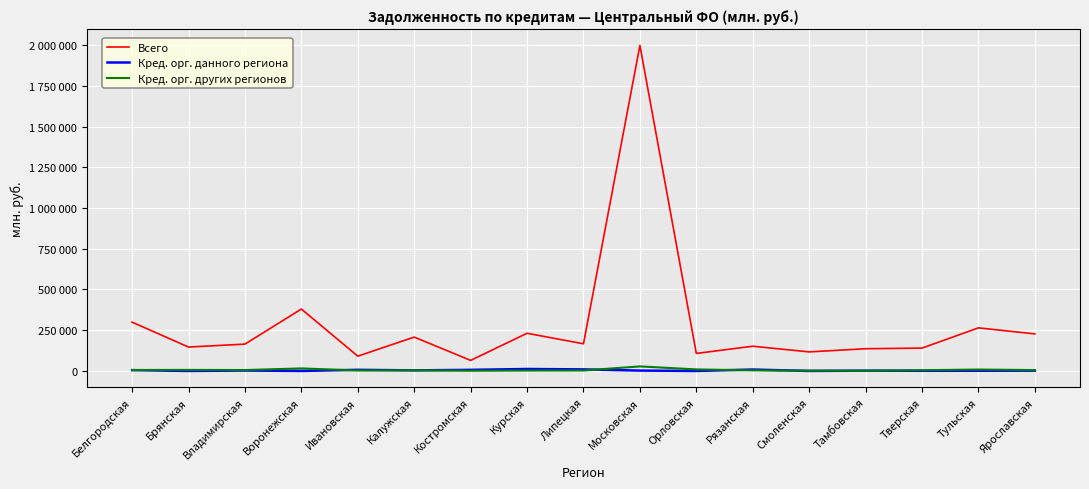

What is the average value of the Всего series?

287918